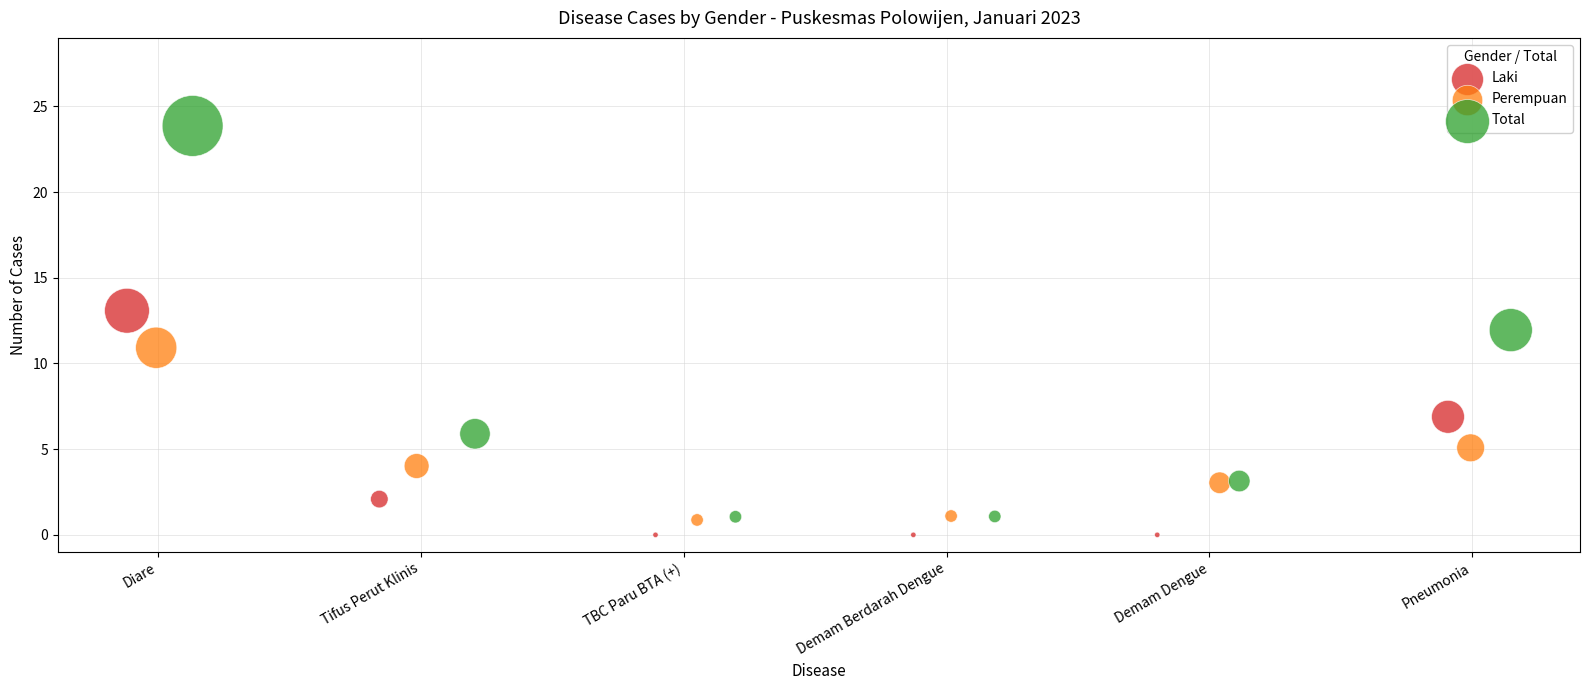

Which series reaches the maximum Y coordinate?

Total